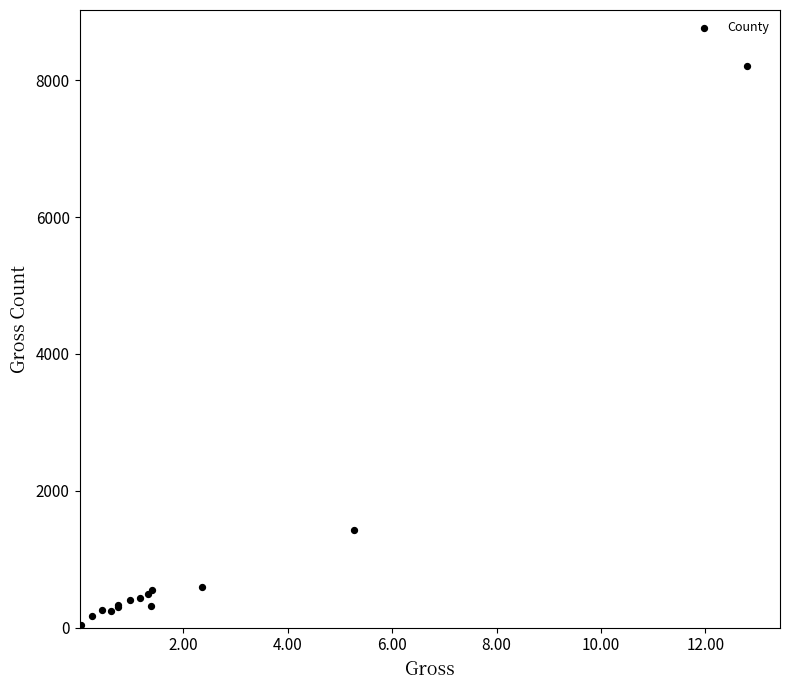

What Y value in the scatter plot is closest to 4118?

1422